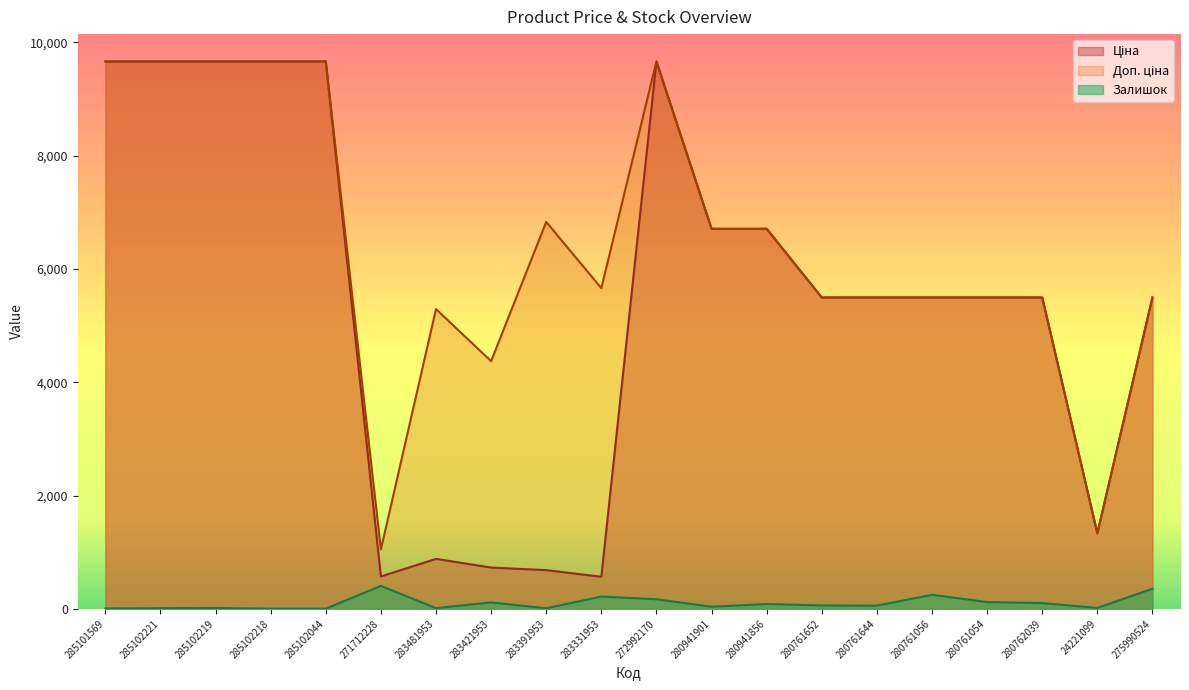

Reading left to right, list all the values displayed in this chart.

Ціна: 9664.7	9664.7	9664.7	9664.7	9664.7	571.6	882.1	728.8	683.2	566.2	9664.7	6710.2	6710.2	5497.3	5497.3	5497.3	5497.3	5497.3	1332.7	5497.3
Доп. ціна: 9664.7	9664.7	9664.7	9664.7	9664.7	1048.0	5292.4	4372.9	6831.9	5662.1	9664.7	6710.2	6710.2	5497.3	5497.3	5497.3	5497.3	5497.3	1333.0	5497.3
Залишок: 7.0	11.0	14.0	3.0	3.0	405.0	12.0	113.0	10.0	216.0	169.0	37.0	85.0	59.0	56.0	248.0	119.0	101.0	16.0	355.0